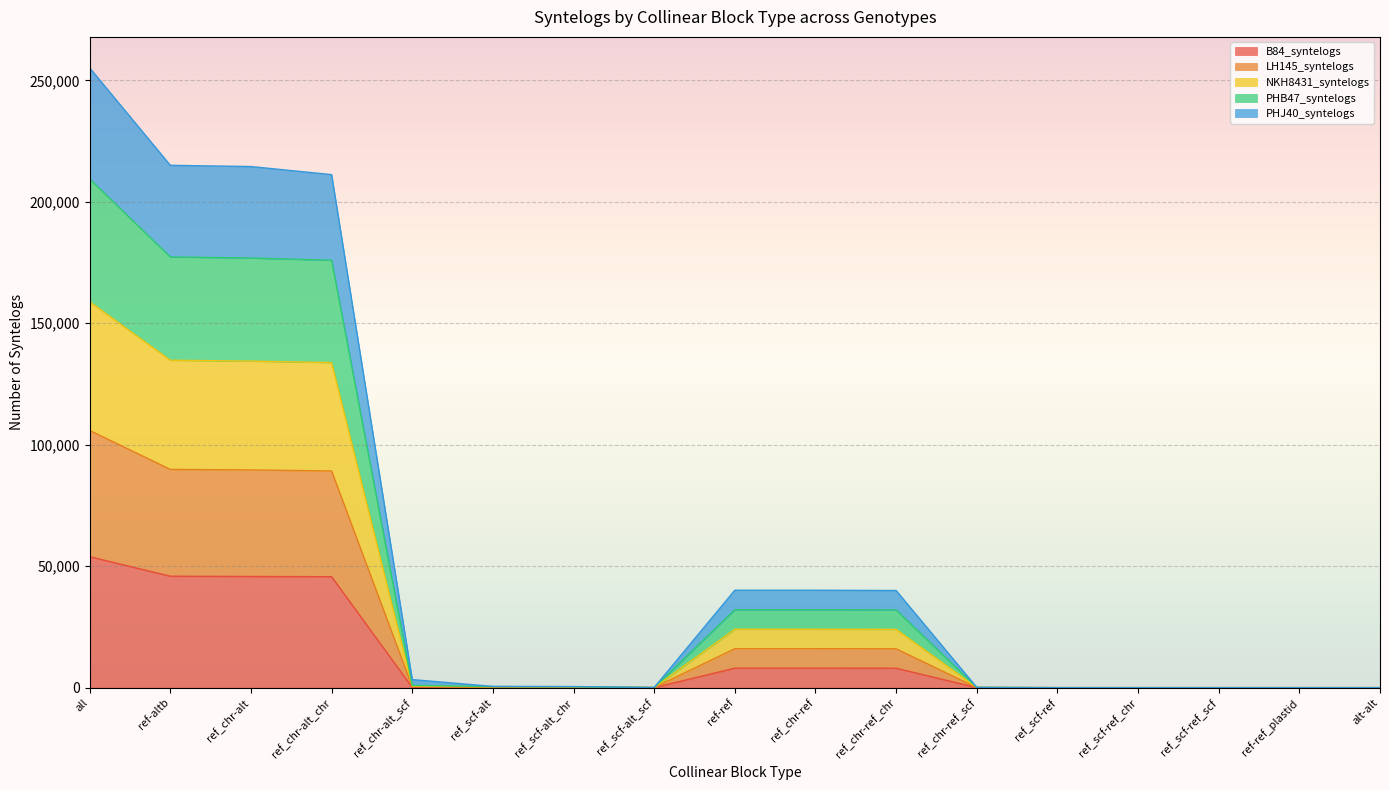

What is the label of the 3rd point from the right?

ref_scf-ref_scf